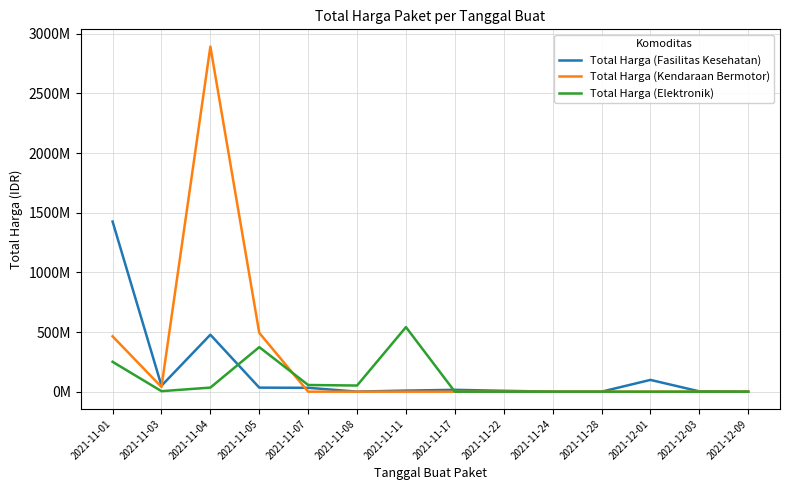

Which has a higher value, 2021-12-03 or 2021-11-04?

2021-11-04